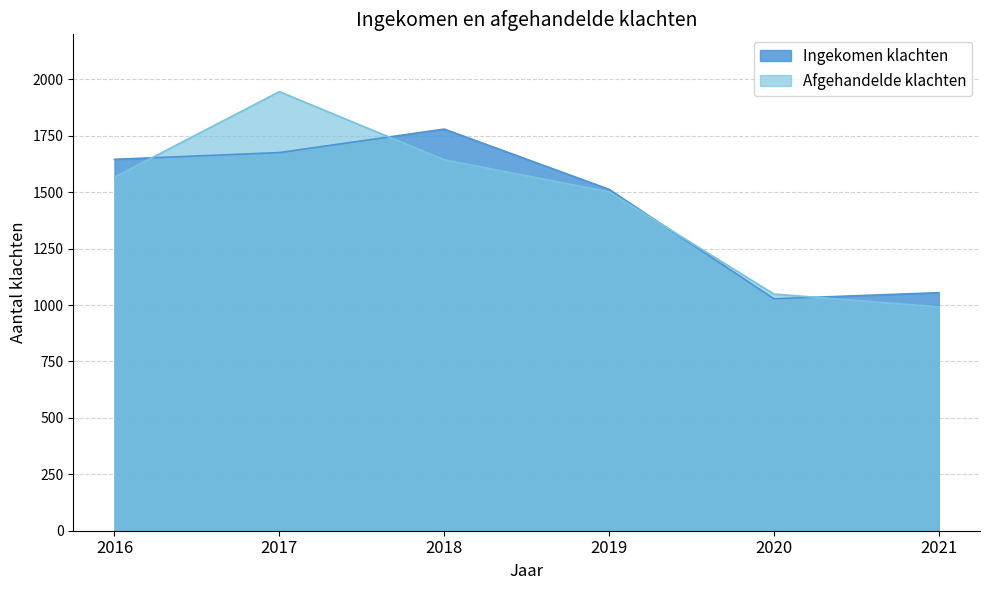

Which category has the highest value in the Afgehandelde klachten series?

2017